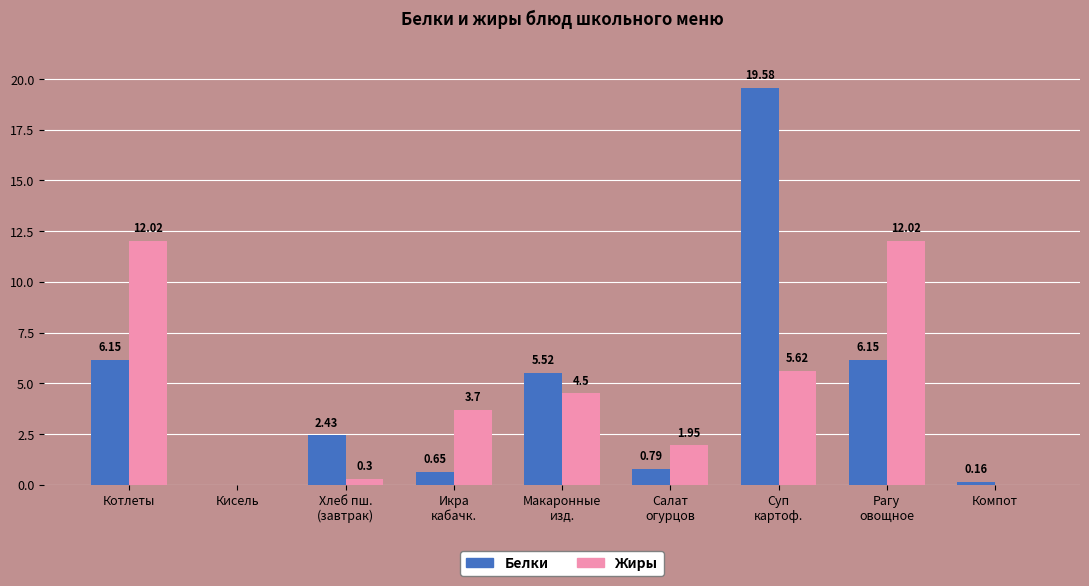

Is the value of Жиры at Котлеты greater than the value of Белки at Компот?

Yes